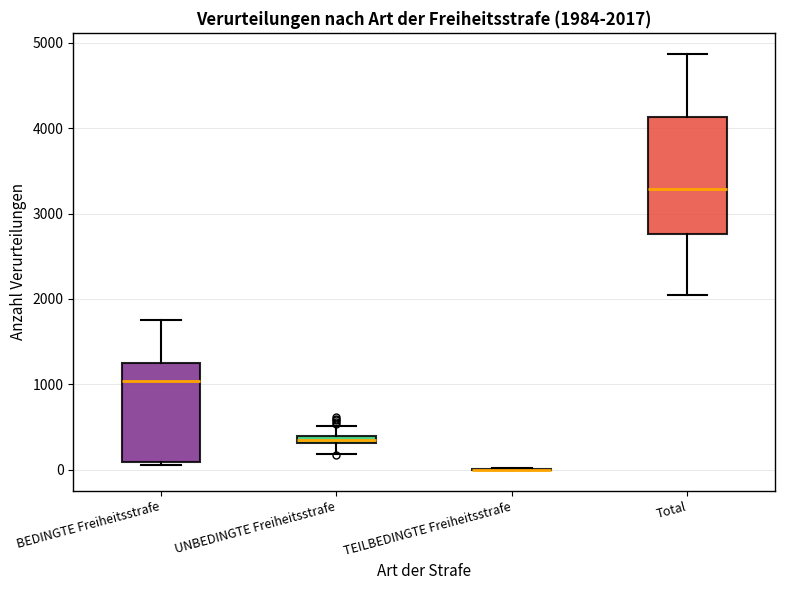

Comparing the boxes themselves (not the whiskers), which one is the tallest?

Total